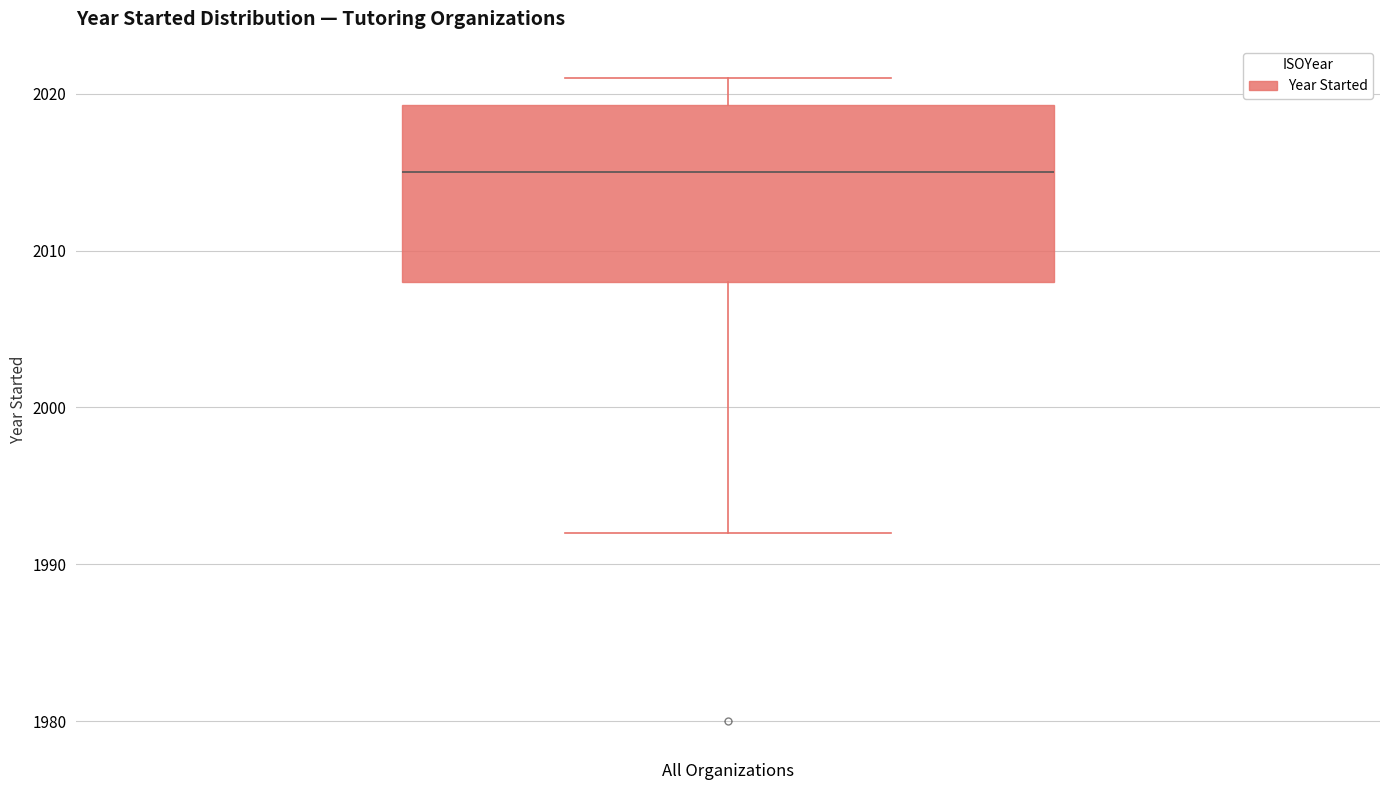

Where does the lower whisker of the box for All Organizations end on the y-axis? The values are not printed on the chart, so give them approximately, as read against the axis.

1992